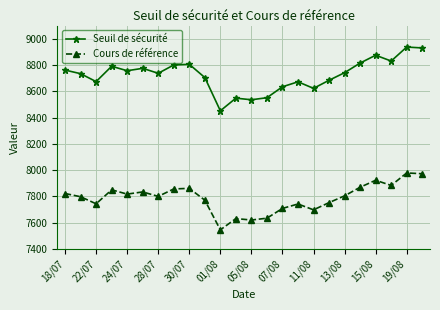

What is the value of the Cours de référence point at the 3rd from the left?

7744.4